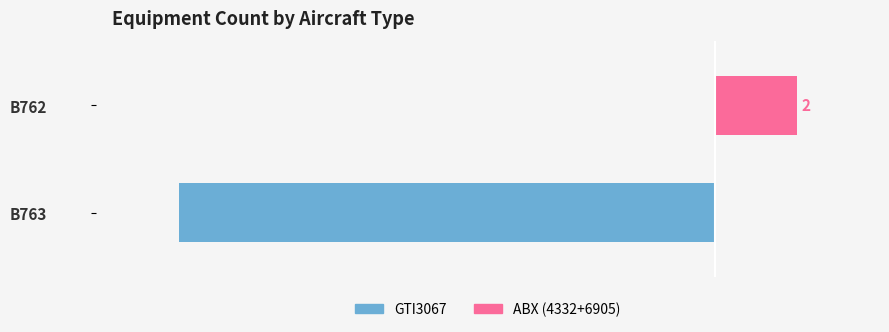

Is it true that GTI3067 equals -5 at B762?

False